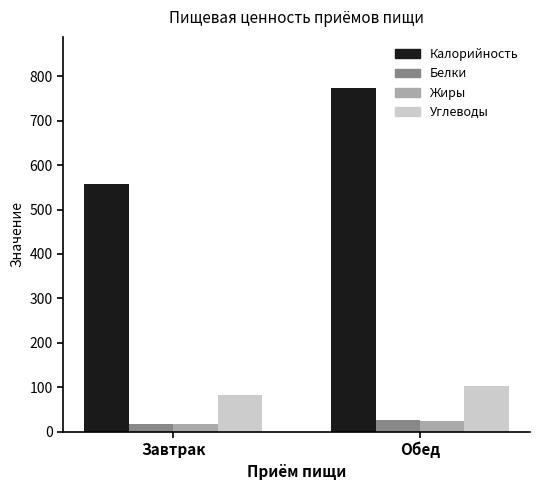

Read the Углеводы value at Завтрак.

81.7